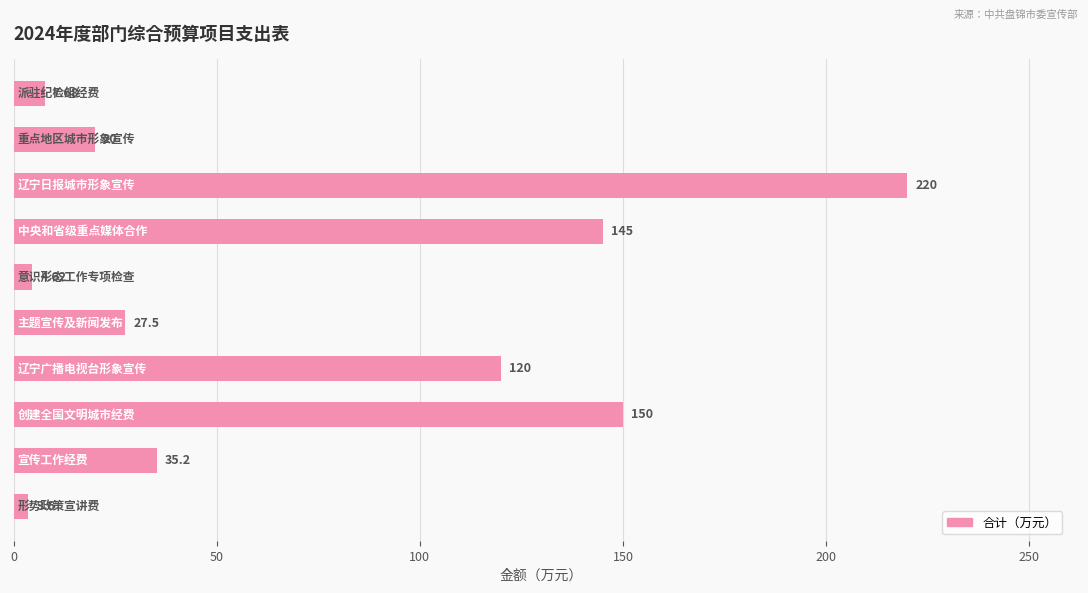

What is the sum of all values?

733.6